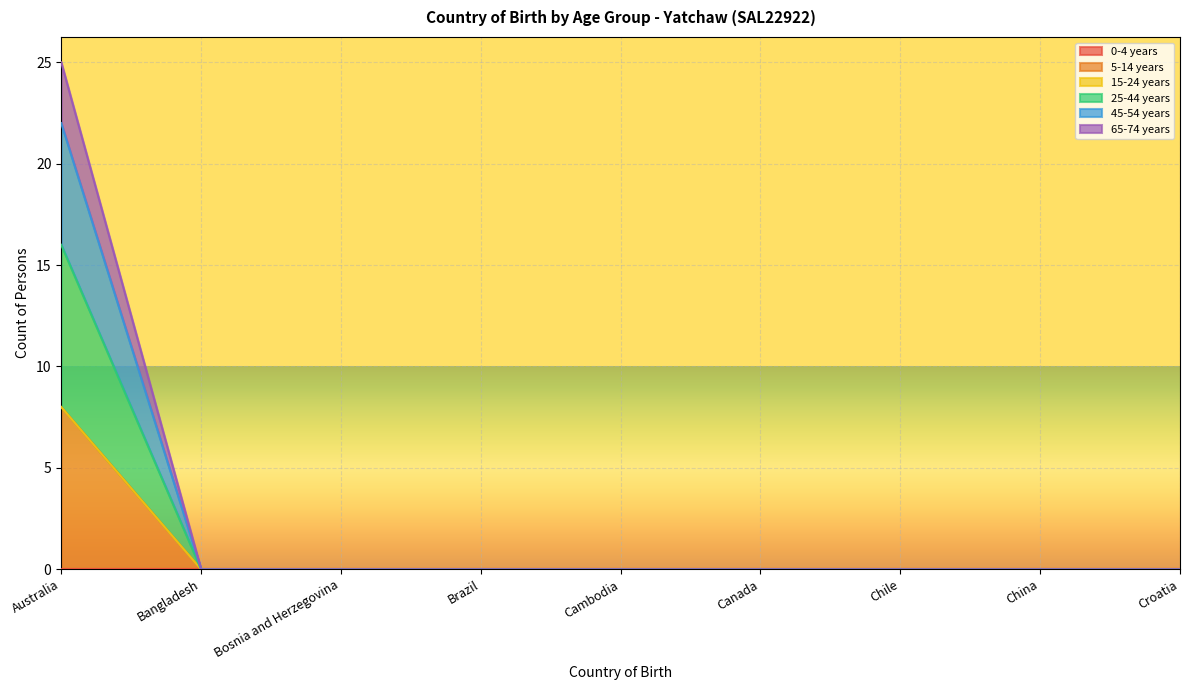

What is the label of the 2nd point from the left?

Bangladesh